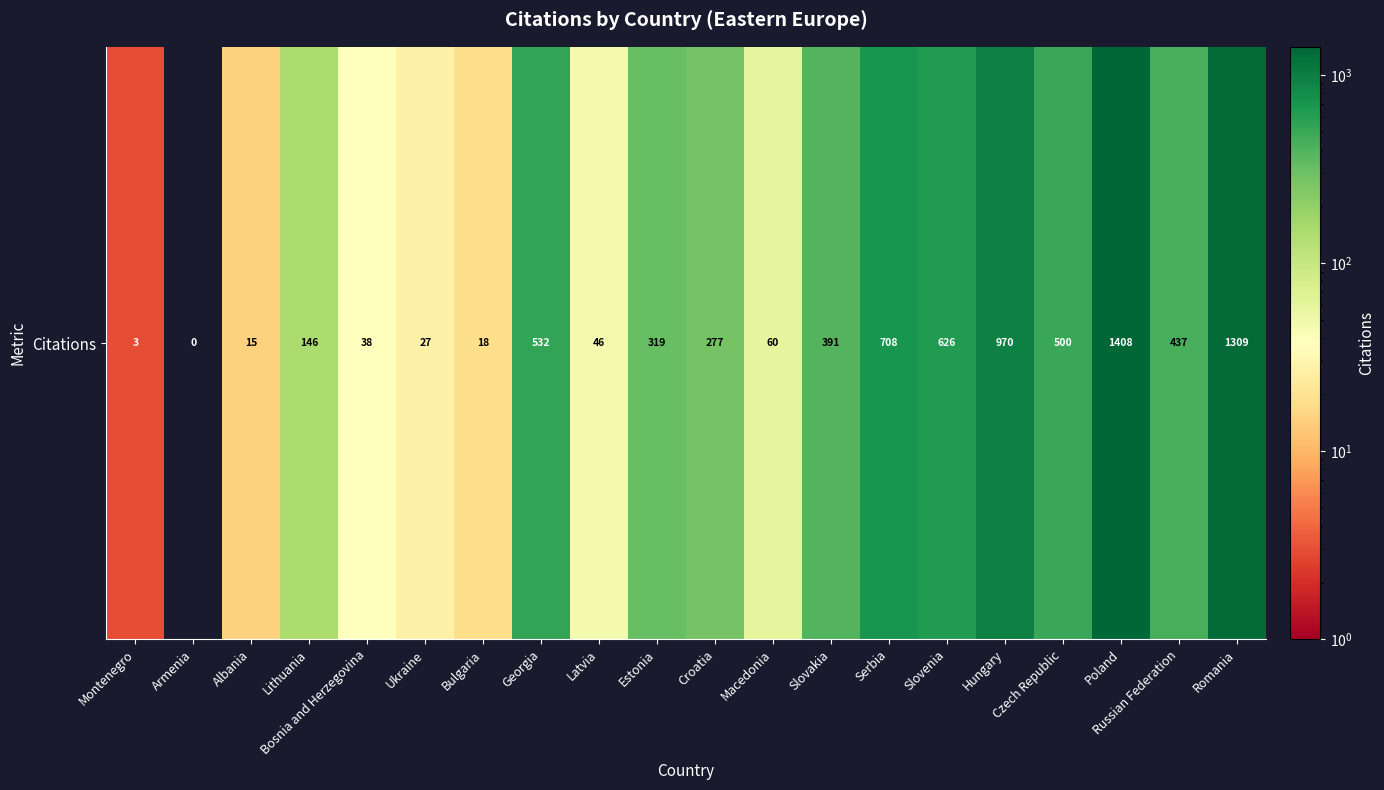

At which label does the data first exceed 319?

Georgia